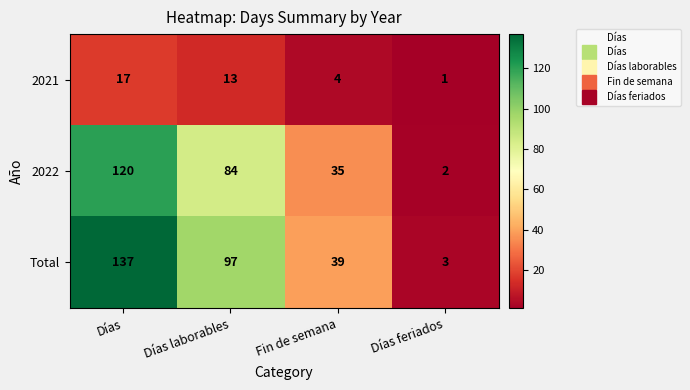

Reading left to right, what are all the values shown in this chart?

2021: 17	13	4	1
2022: 120	84	35	2
Total: 137	97	39	3